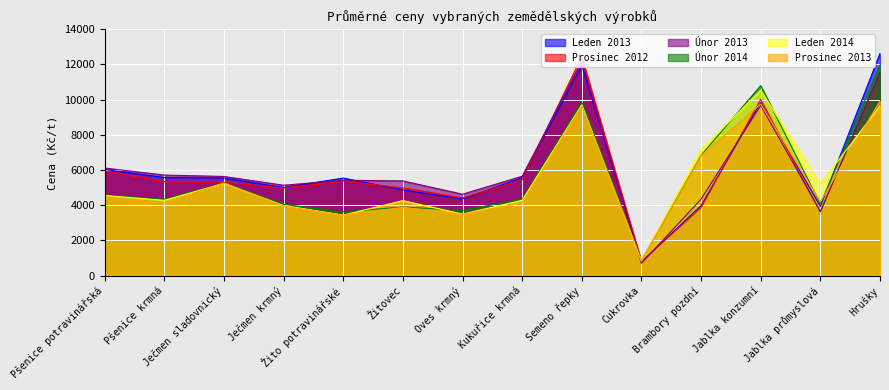

Which series has the largest total across all categories?

Únor 2013